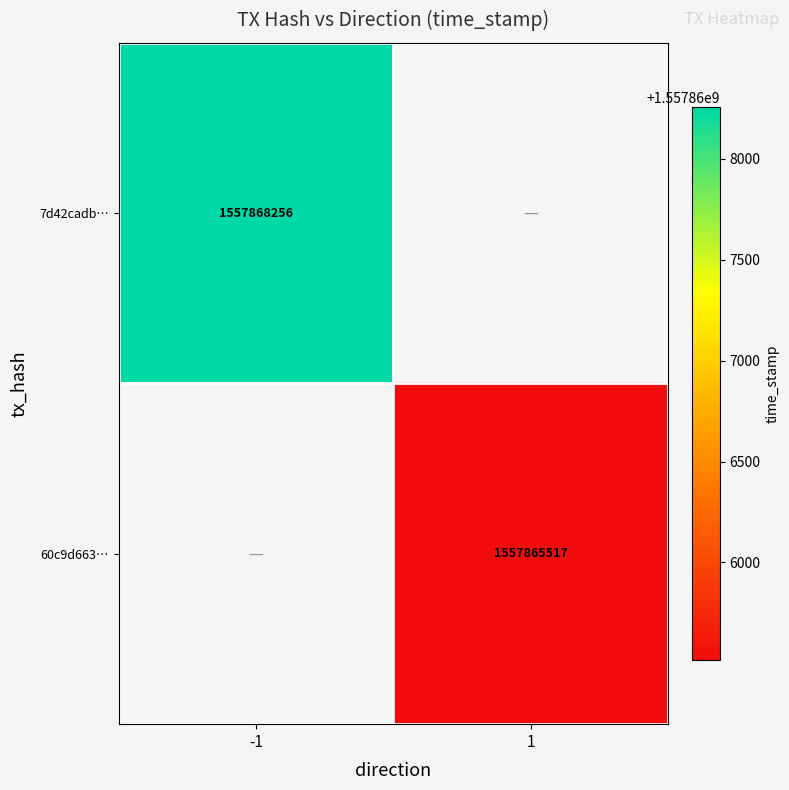

Is it true that 60c9d663… equals 1557865517 at 1?

True